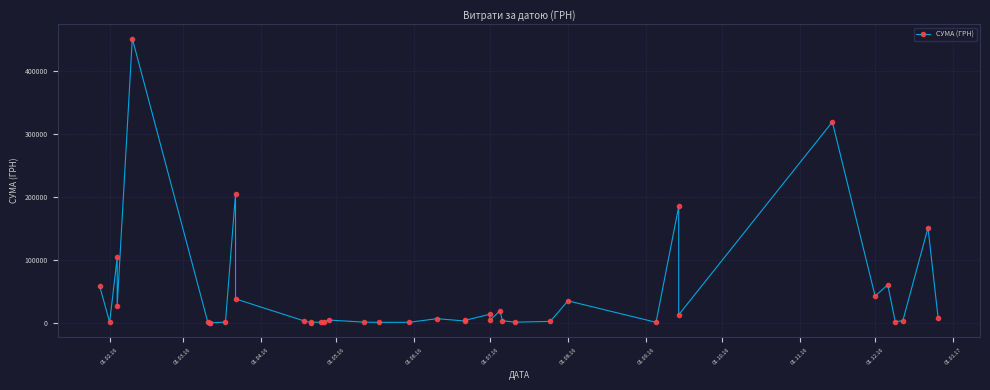

What is the difference between the maximum and minimum values?

451850.0